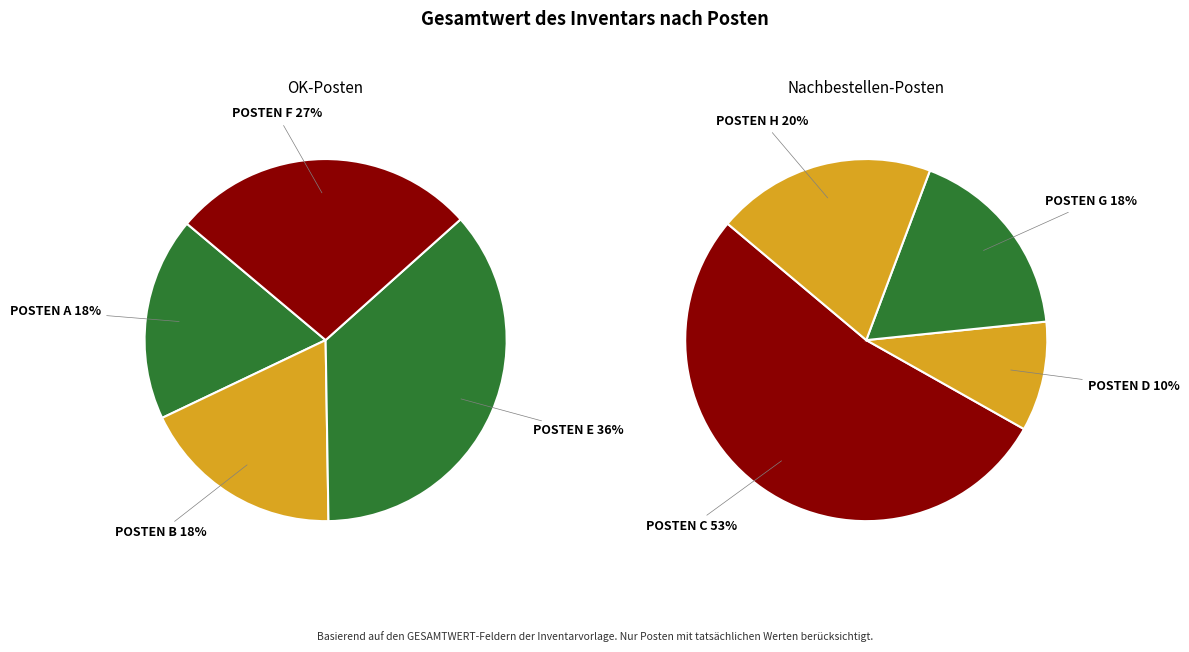

Is it true that POSTEN H is 14% of the pie?

False